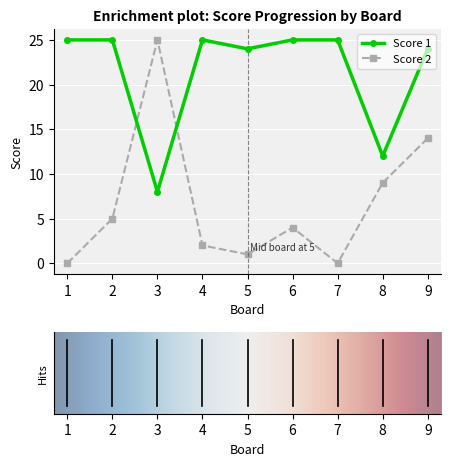

What is the total value across all series at 3?

33